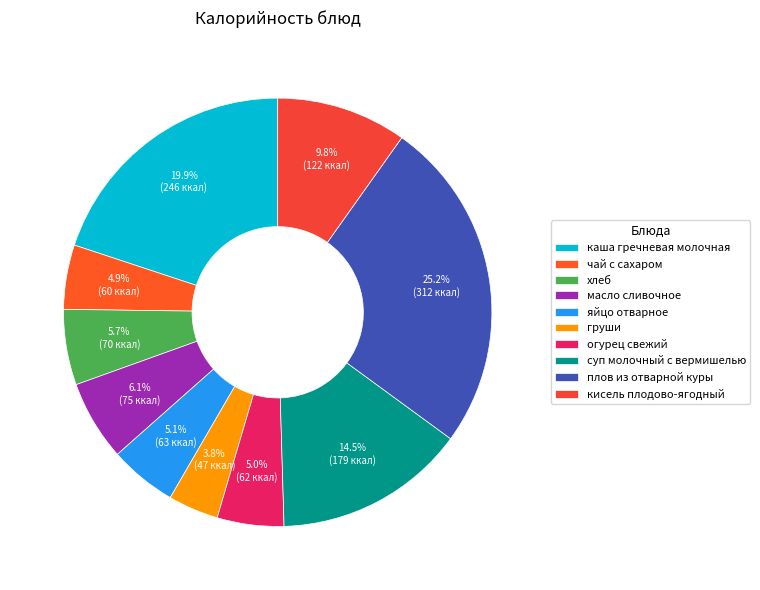

What is the total percentage of кисель плодово-ягодный and масло сливочное?

15.9%